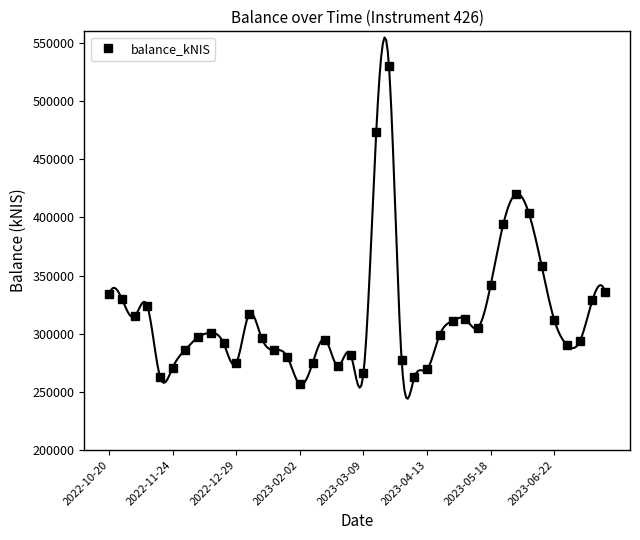

How many interior local valleys (lower than both neighbors) does the data have?

9